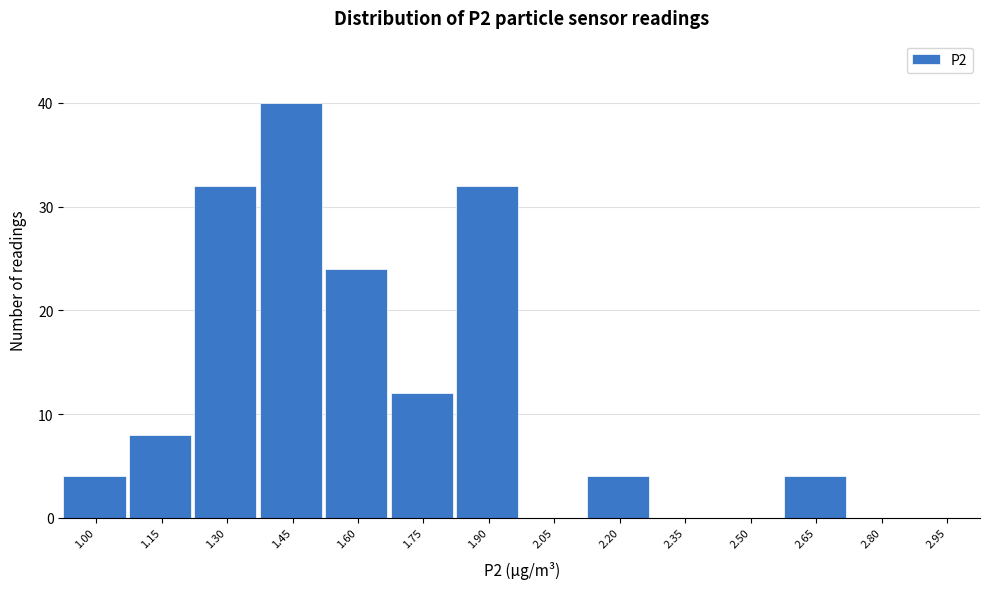

Reading right to left, what are all the values shown in this chart?

2.95=0	2.80=0	2.65=4	2.50=0	2.35=0	2.20=4	2.05=0	1.90=32	1.75=12	1.60=24	1.45=40	1.30=32	1.15=8	1.00=4